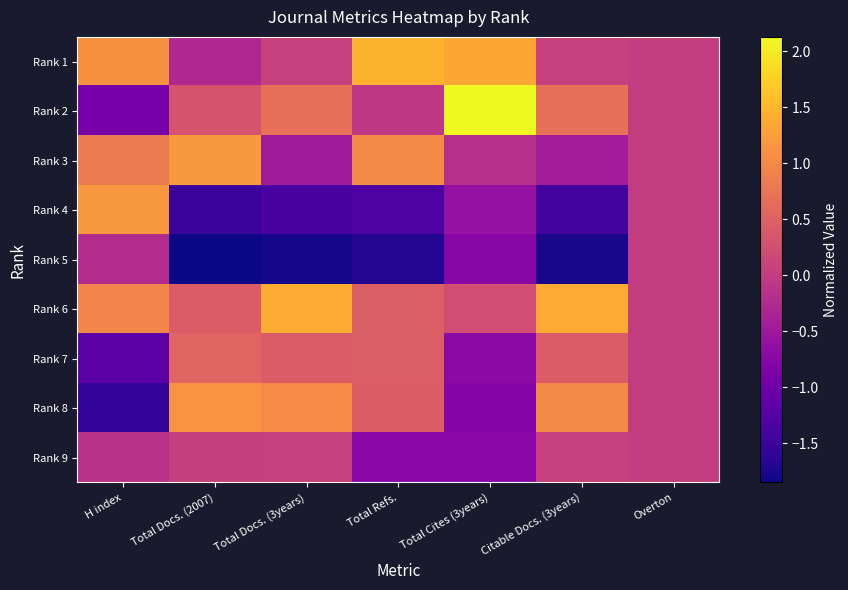

Count the number of data series in this chart.

9